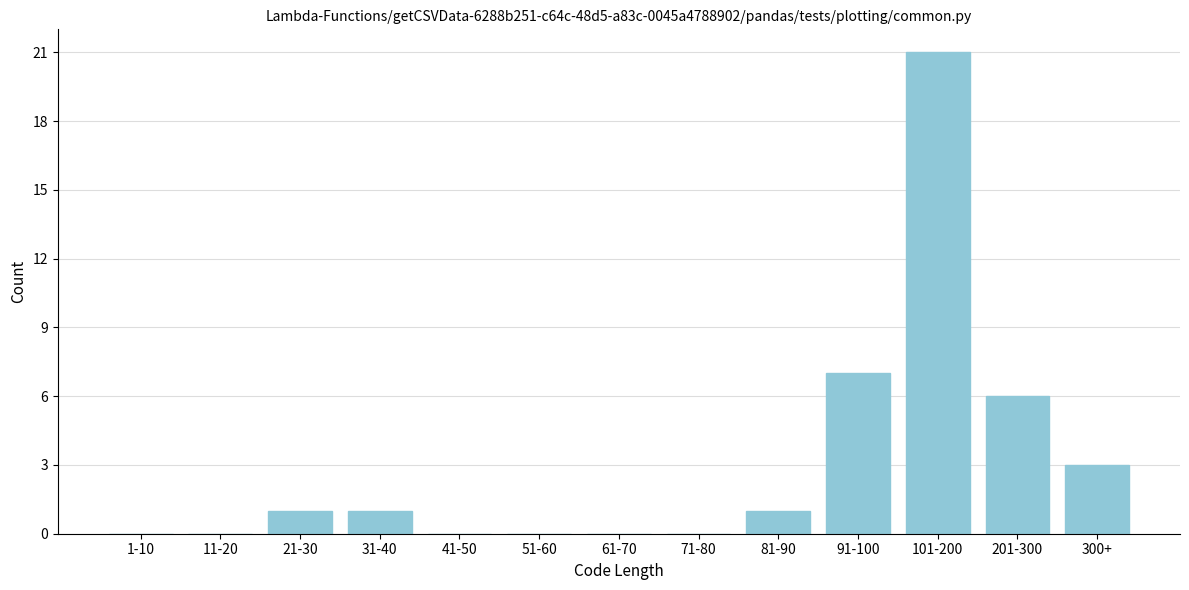

Reading left to right, what are all the values shown in this chart?

1-10=0	11-20=0	21-30=1	31-40=1	41-50=0	51-60=0	61-70=0	71-80=0	81-90=1	91-100=7	101-200=21	201-300=6	300+=3